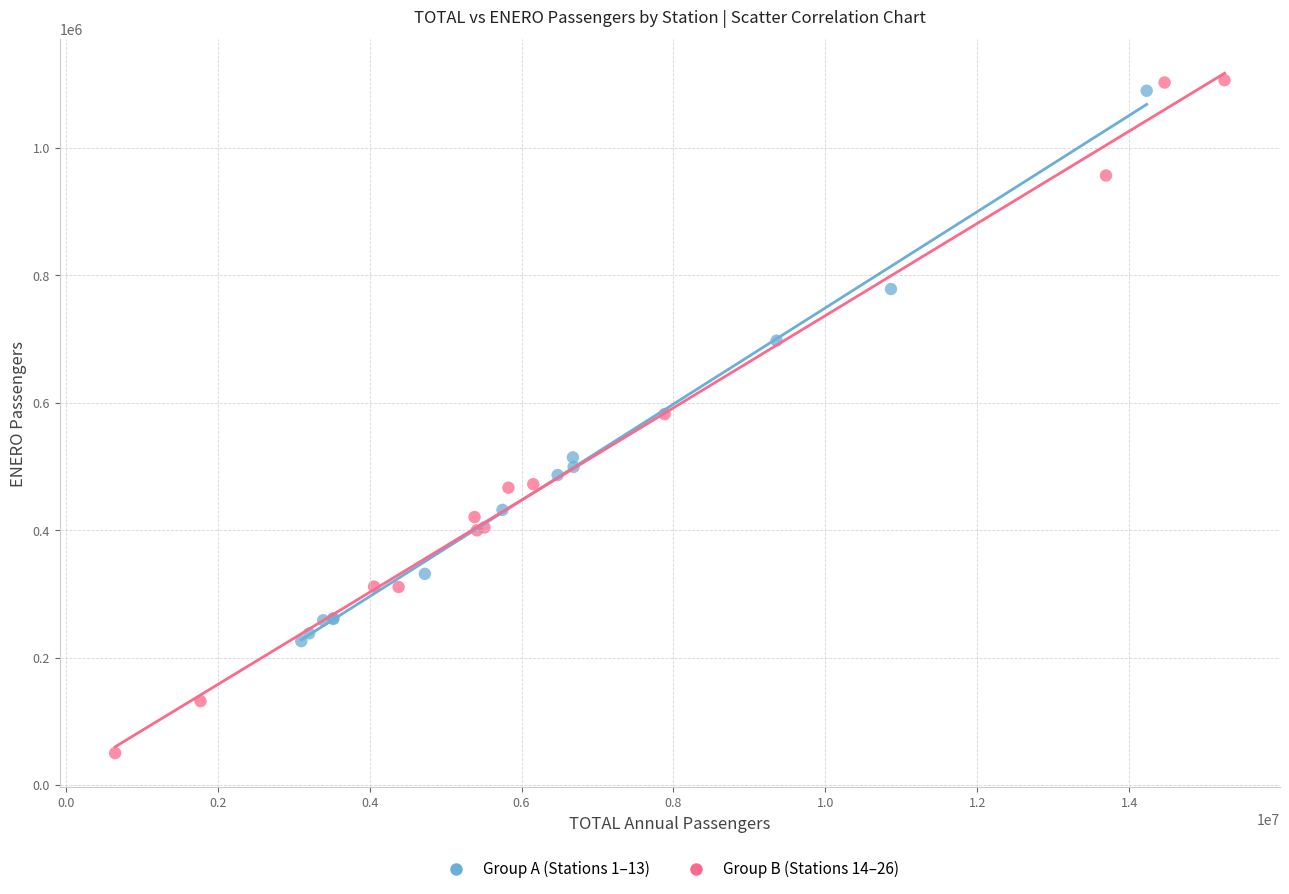

Which series contains the highest Y value?

Group B (Stations 14–26)